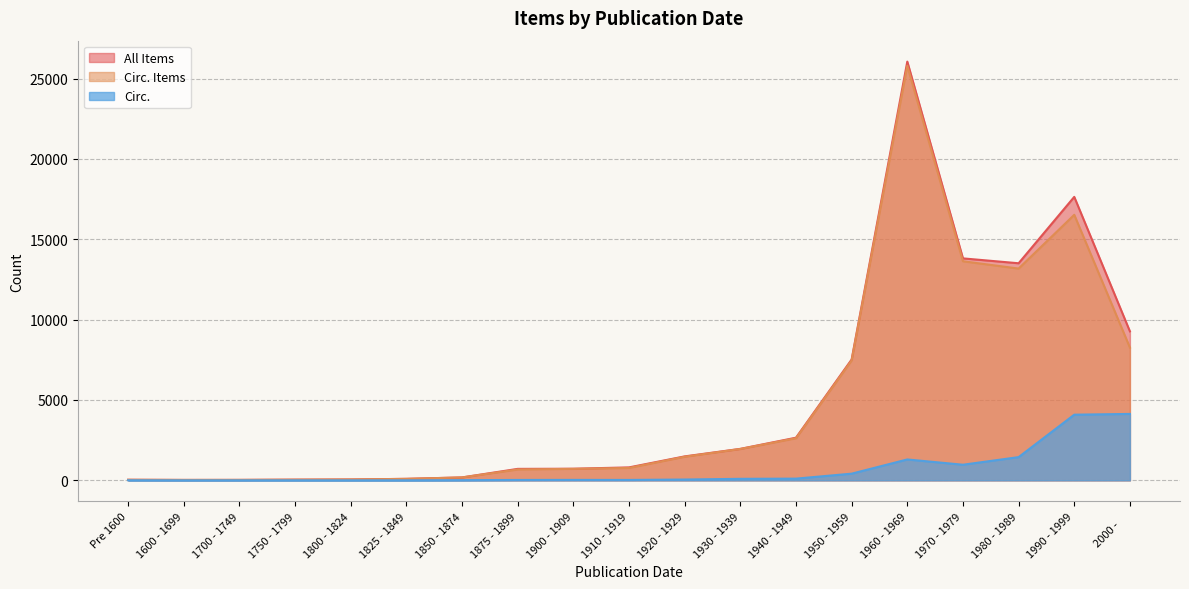

What is the greatest value displayed?

26056